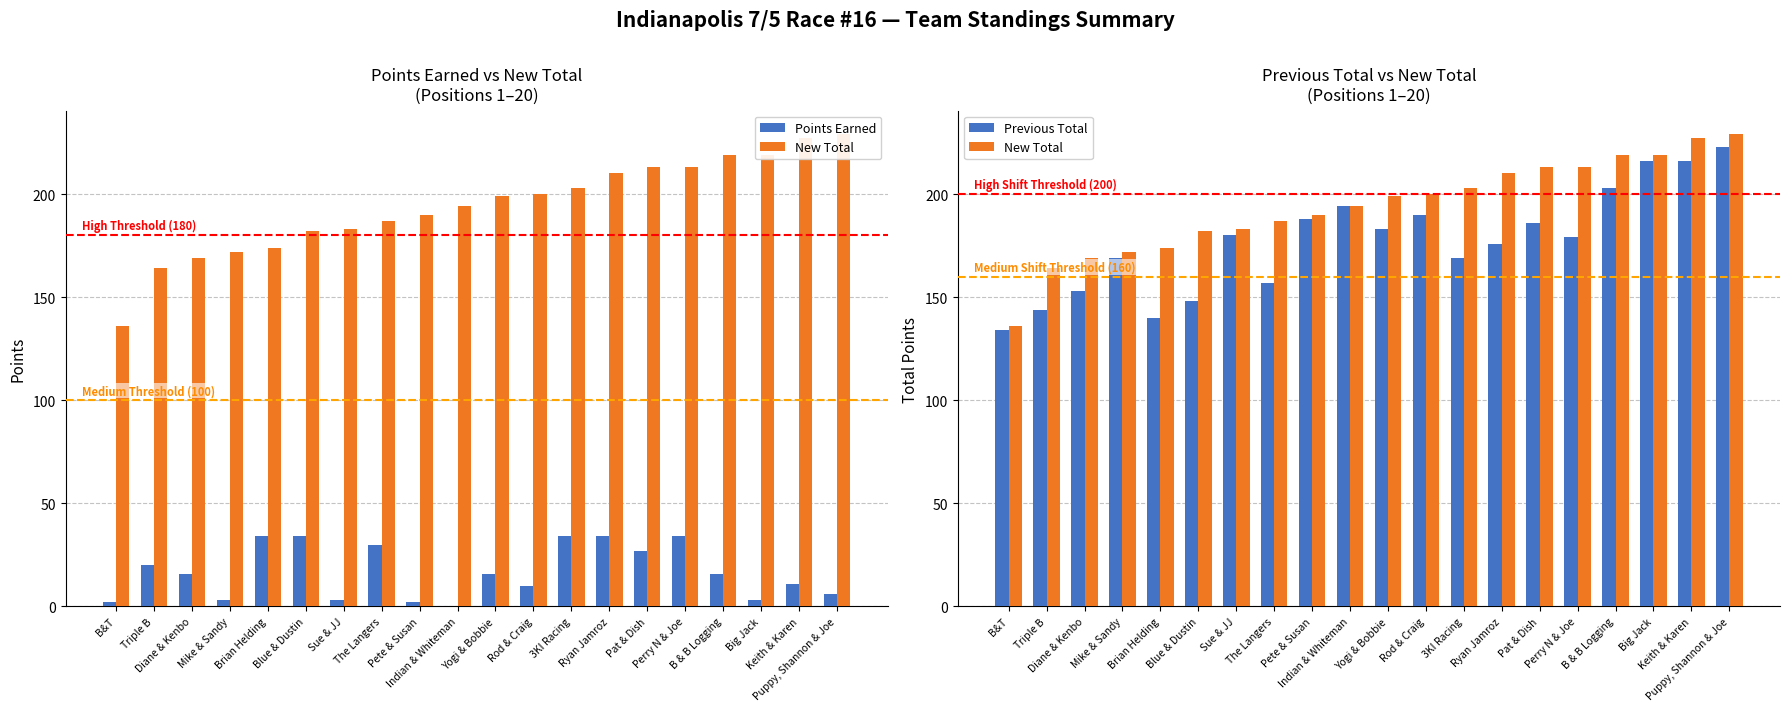

Rank the categories by Points Earned value from lowest to highest.

Indian & Whiteman, B&T, Pete & Susan, Mike & Sandy, Sue & JJ, Big Jack, Puppy, Shannon & Joe, Rod & Craig, Keith & Karen, Diane & Kenbo, Yogi & Bobbie, B & B Logging, Triple B, Pat & Dish, The Langers, Brian Helding, Blue & Dustin, 3KI Racing, Ryan Jamroz, Perry N & Joe